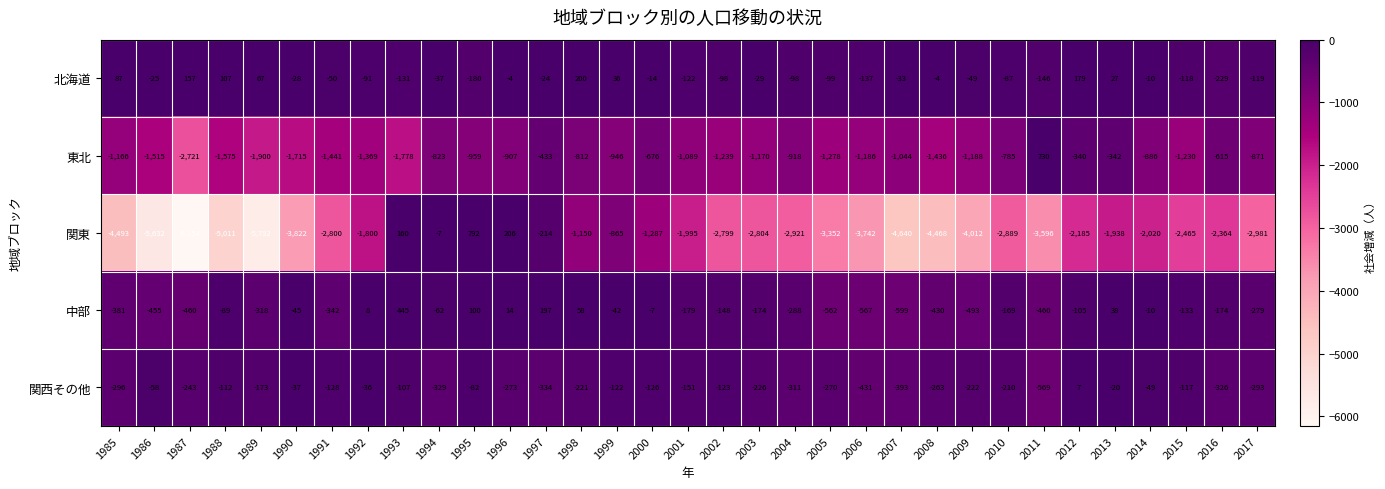

What is the spread (max minus min) of values at 2008?

4464